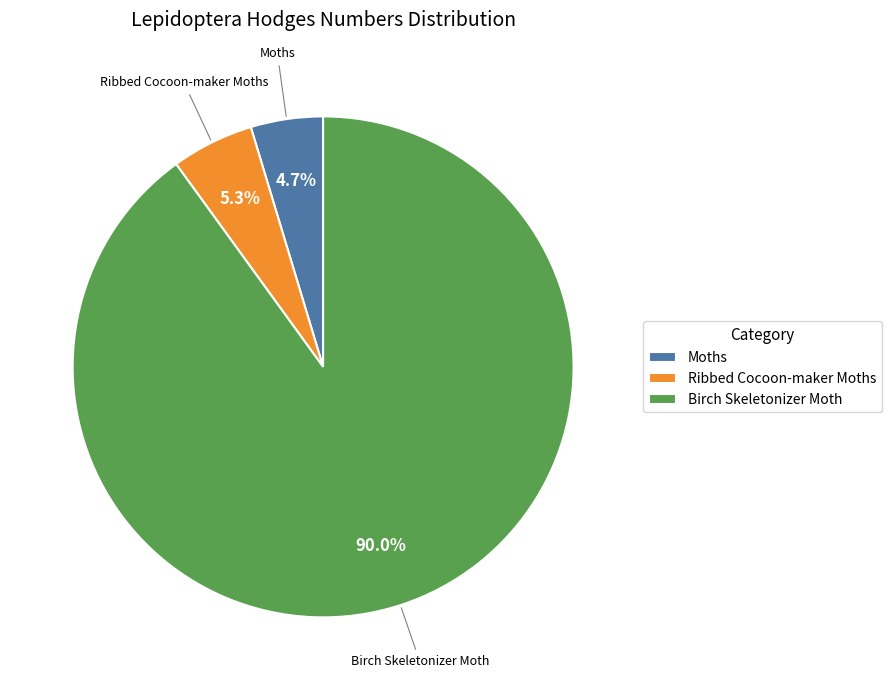

To the nearest percent, what is the difference between the largest and smallest slice percentages?

85%